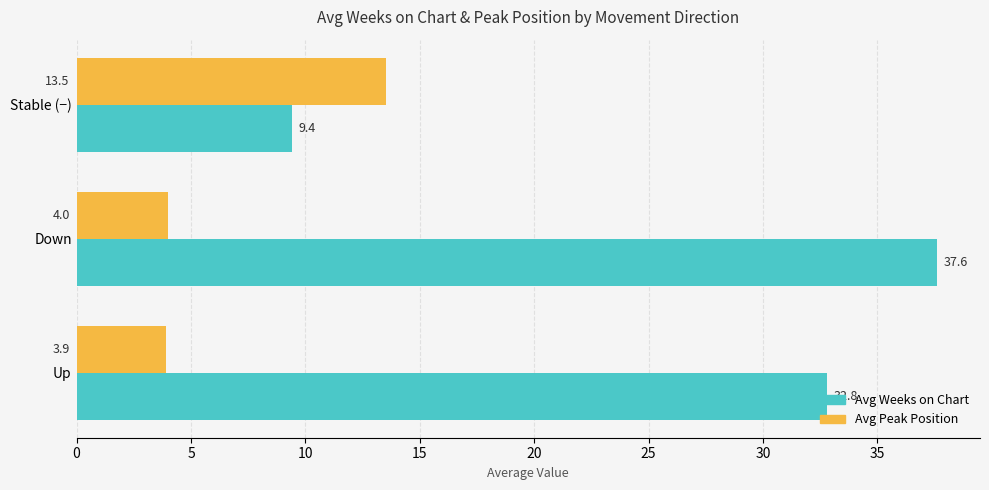

What is the sum of the Avg Peak Position values at Up and Stable (−)?

17.4